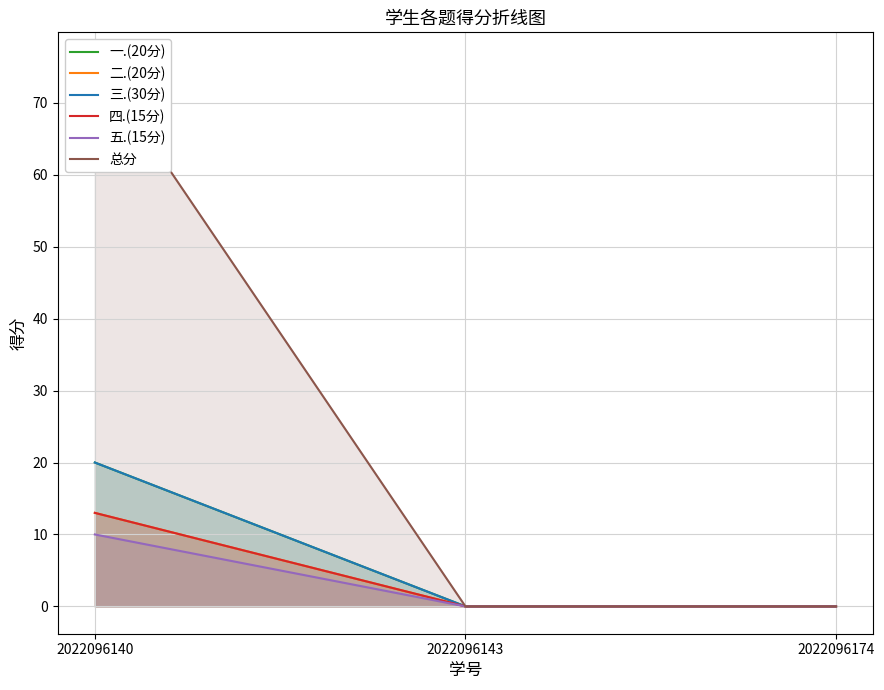

Which series changed the most between 2022096140 and 2022096143?

总分